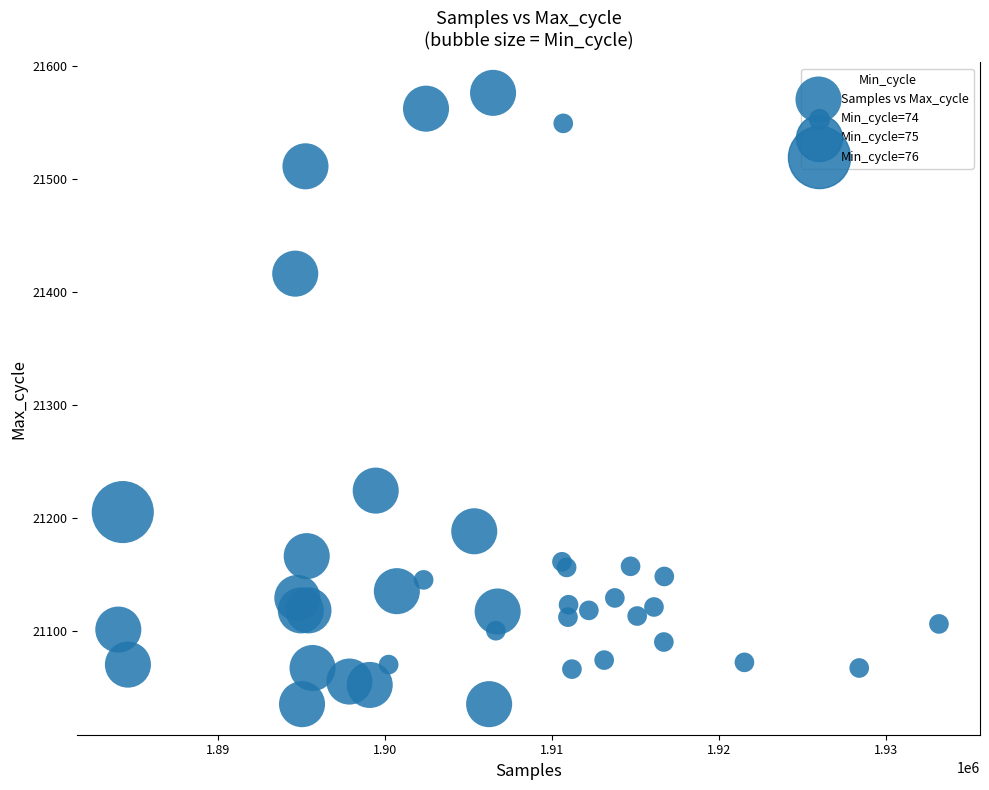

What Y value in the scatter plot is closest to 21305?

21224